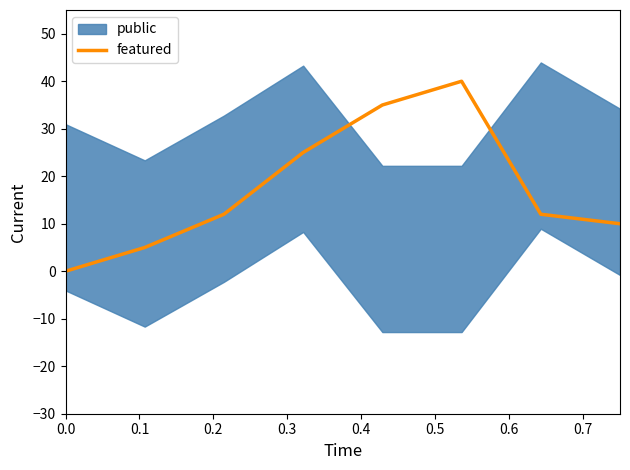

How many data points are less than 12?

3